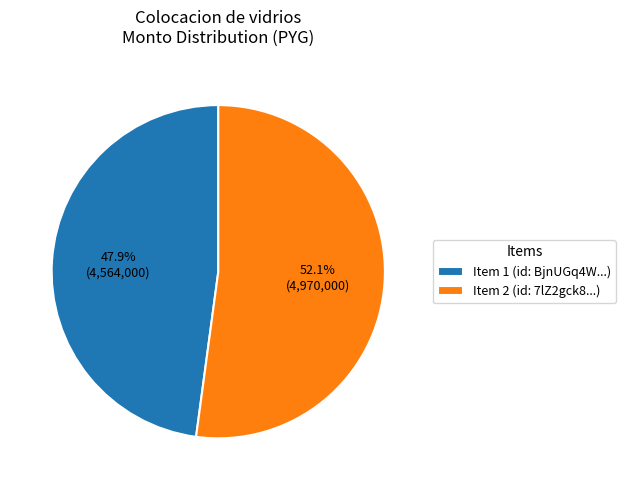

Approximately how many times larger is the value at Item 1 (id: BjnUGq4W...) compared to Item 2 (id: 7lZ2gck8...)?

0.9